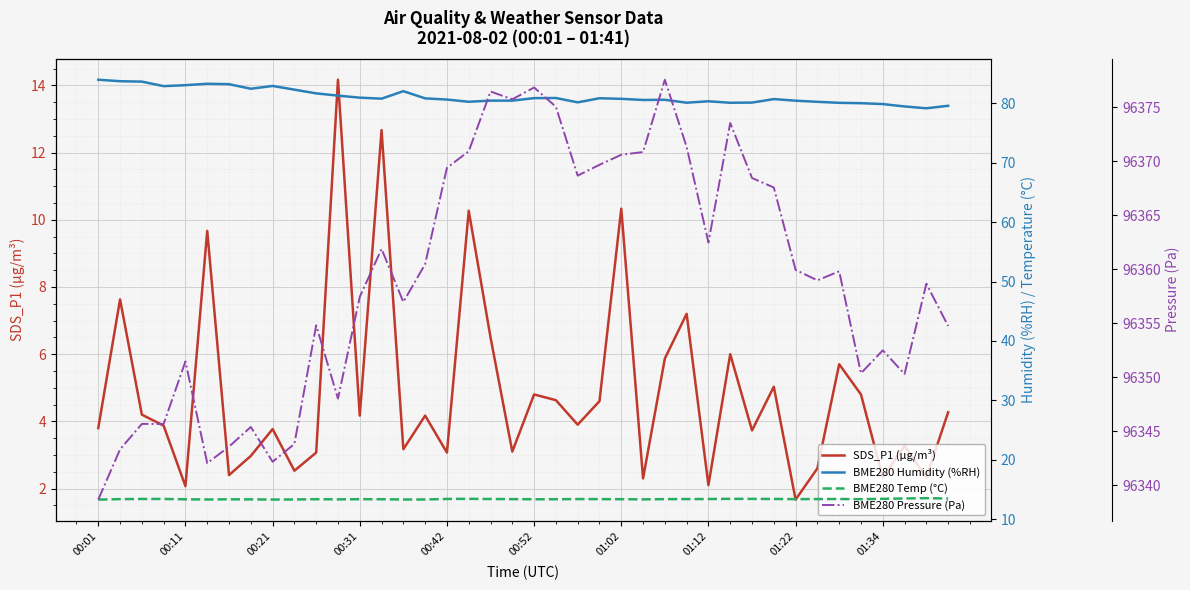

How many lines are shown in the chart?

4